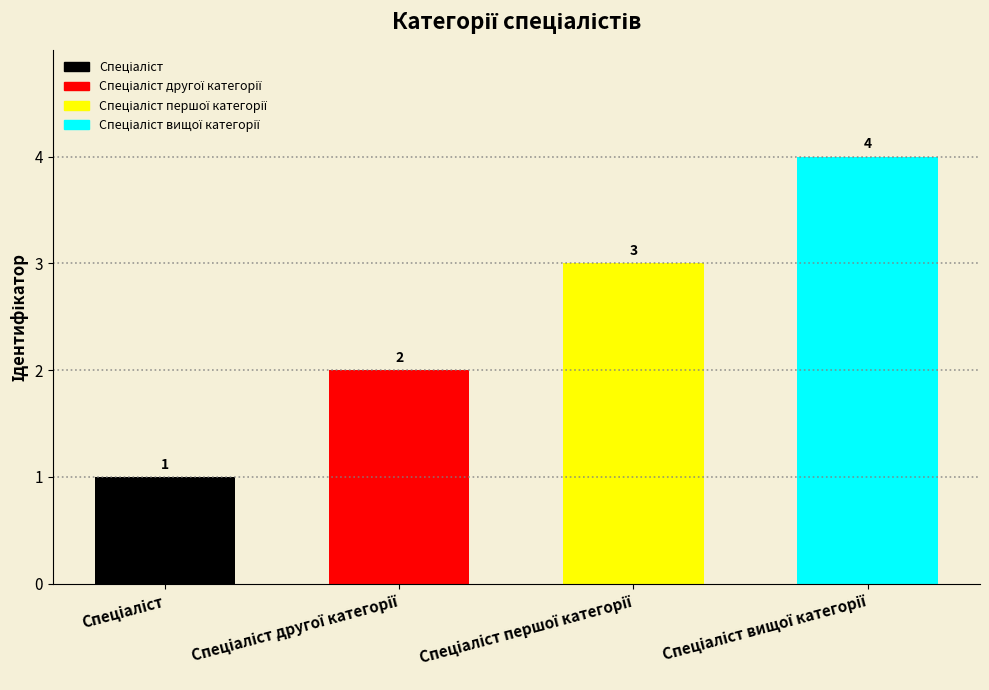

What is the maximum value shown in the chart?

4